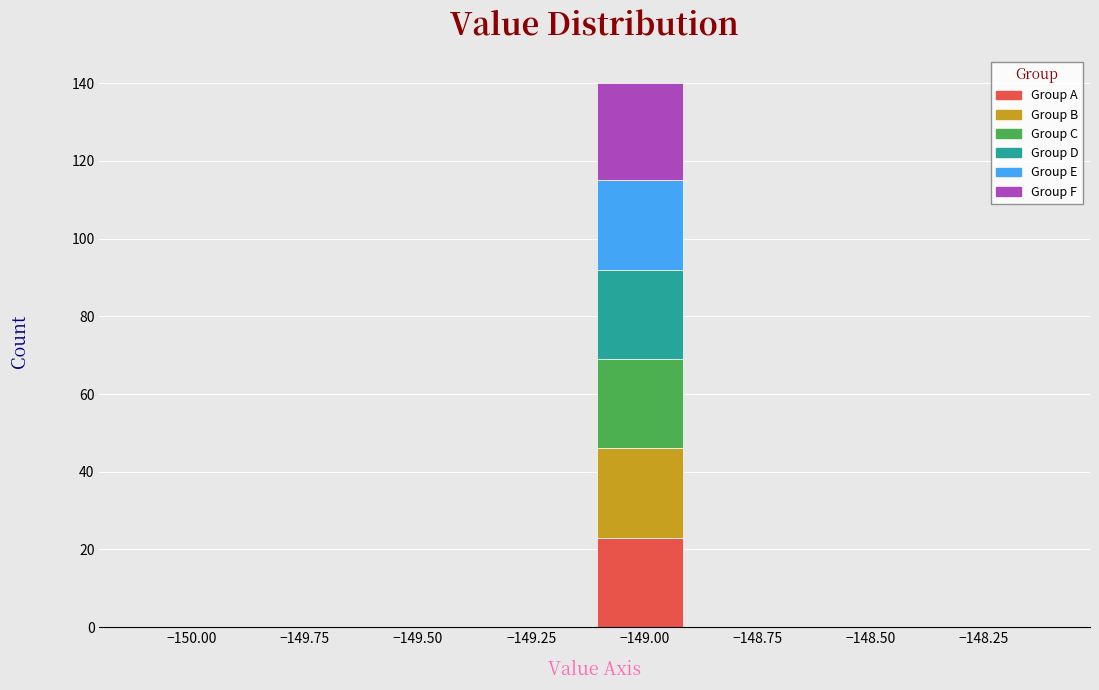

What is the total height of the stacked bar covering -149.11 to -148.91 on the x-axis? Neither the bar edges nor the heights are printed on the chart, so give them approximately, as read against the axes.

140